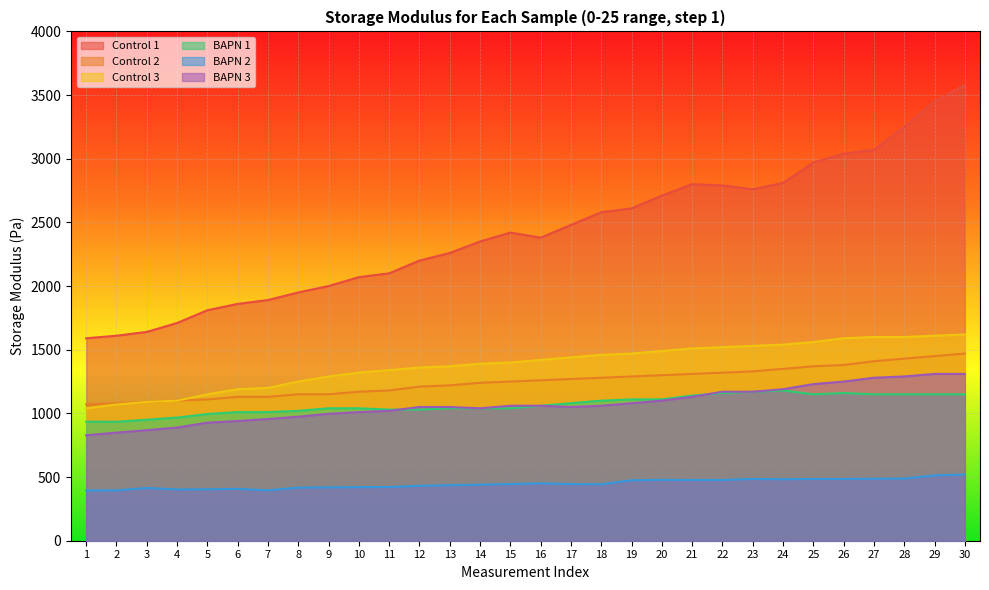

What is the total value across all series at 1?

5858